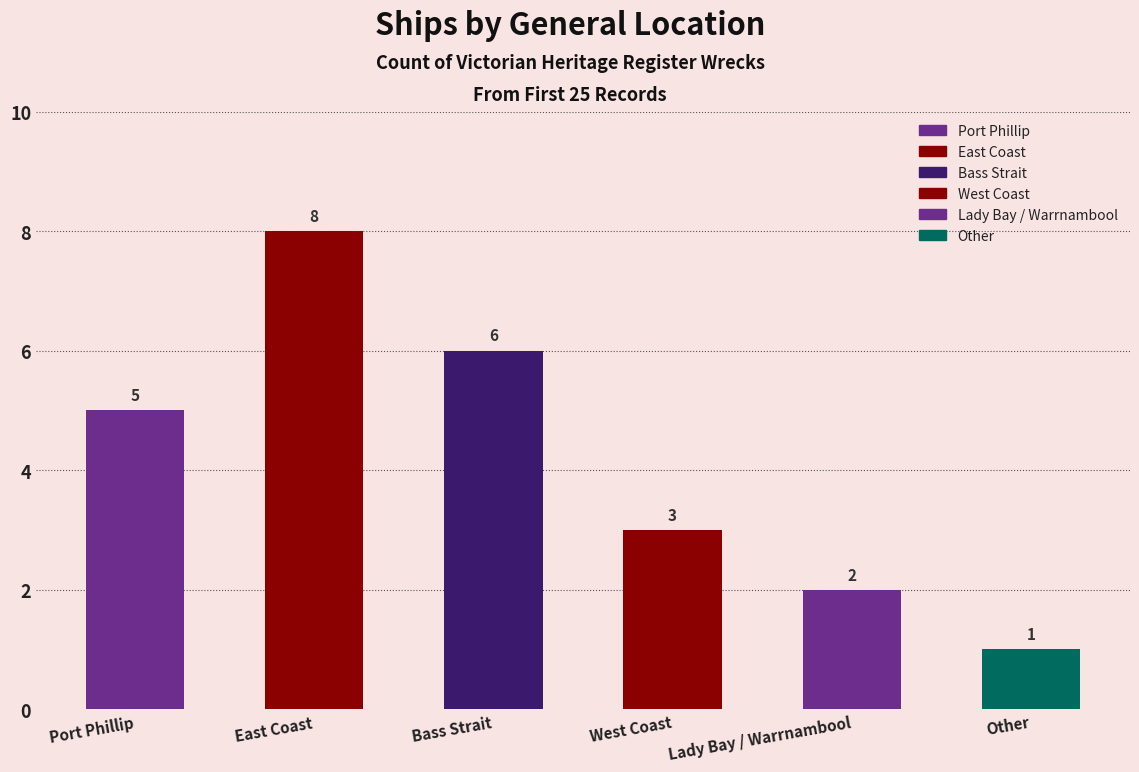

What is the difference between the maximum and minimum values?

7